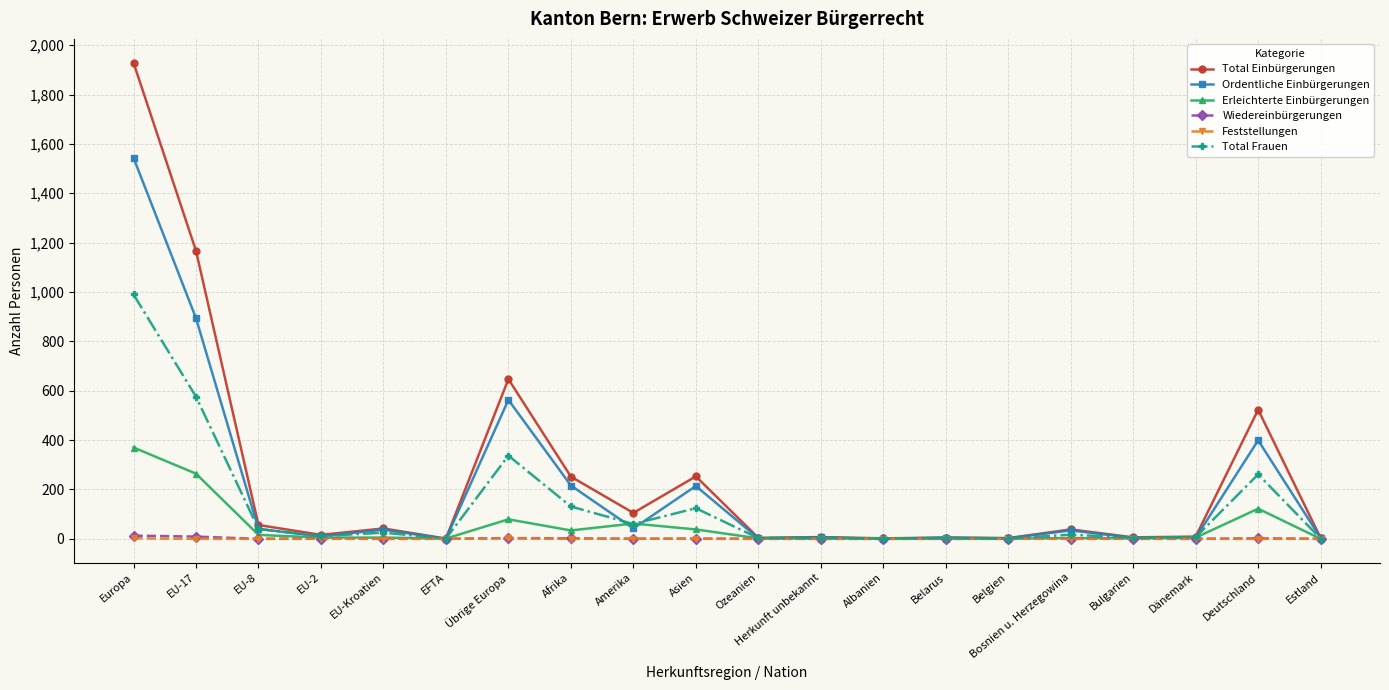

What is the spread (max minus min) of values at EU-2?

16